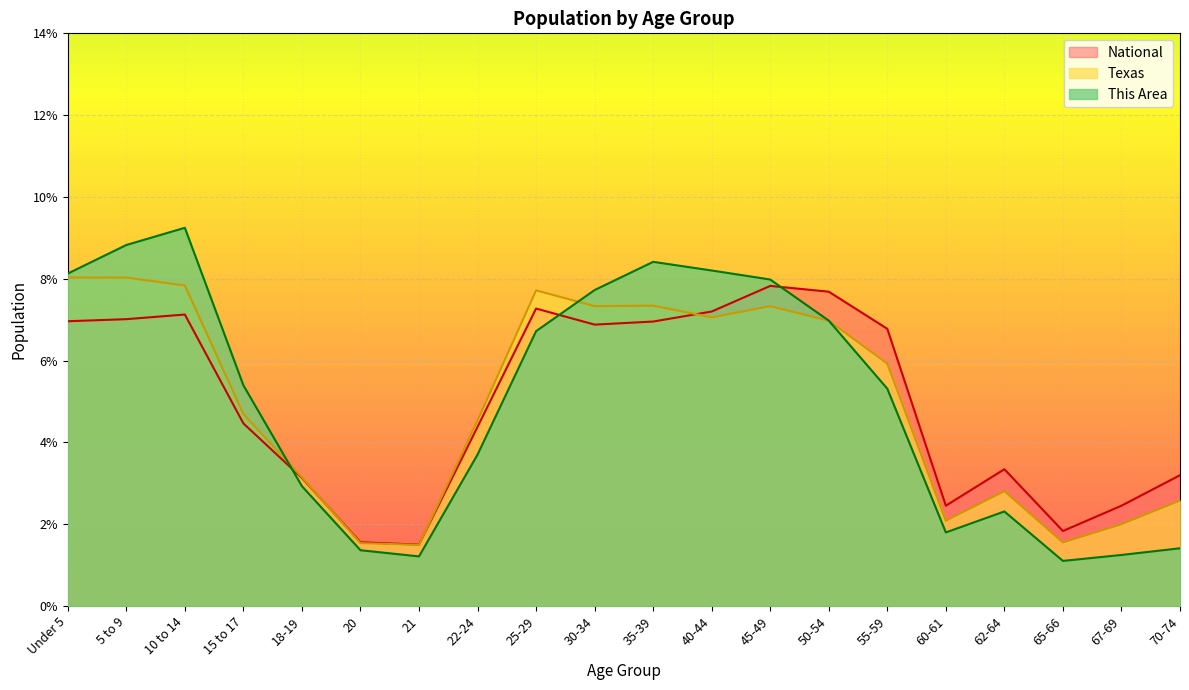

What is the average value of the Texas series?

5.0